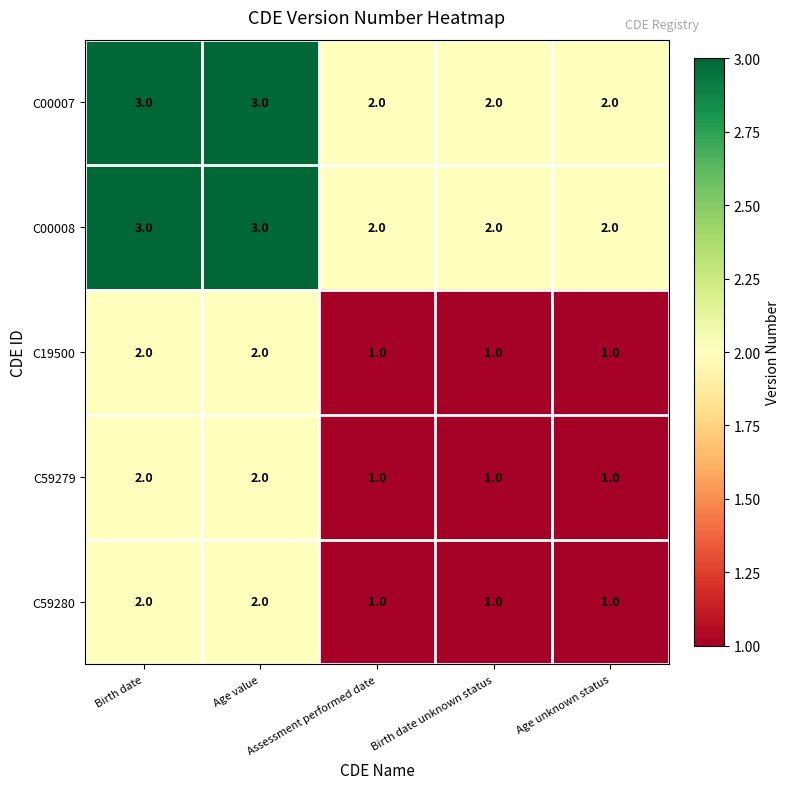

What is the sum of all C19500 values?

7